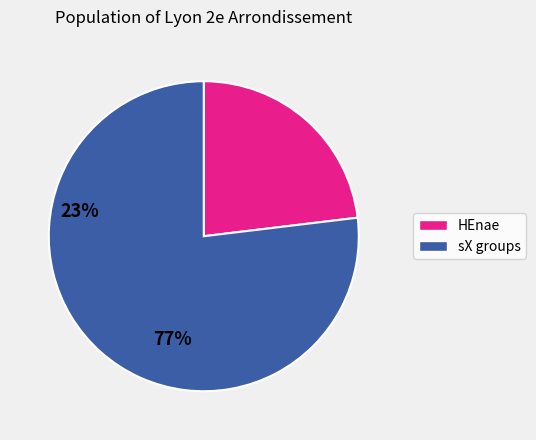

Does any single category account for the majority?

Yes